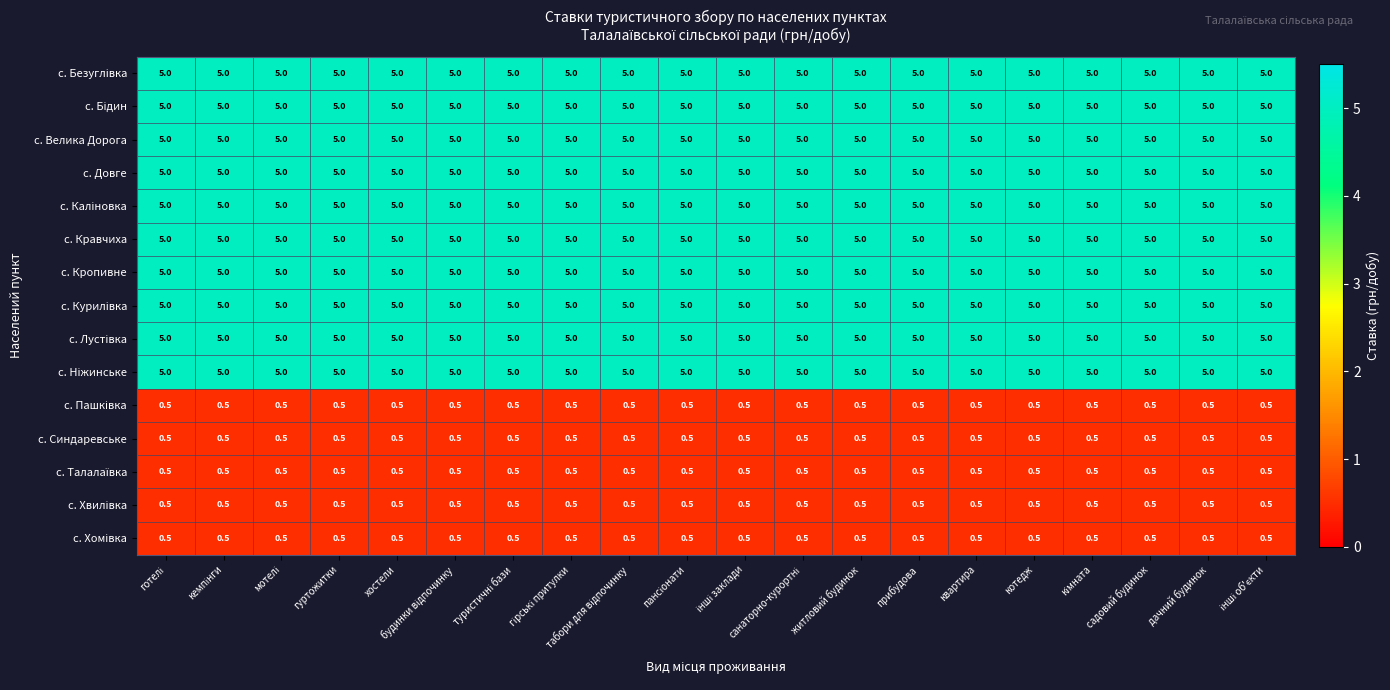

What is the average value of the с. Кропивне series?

5.0